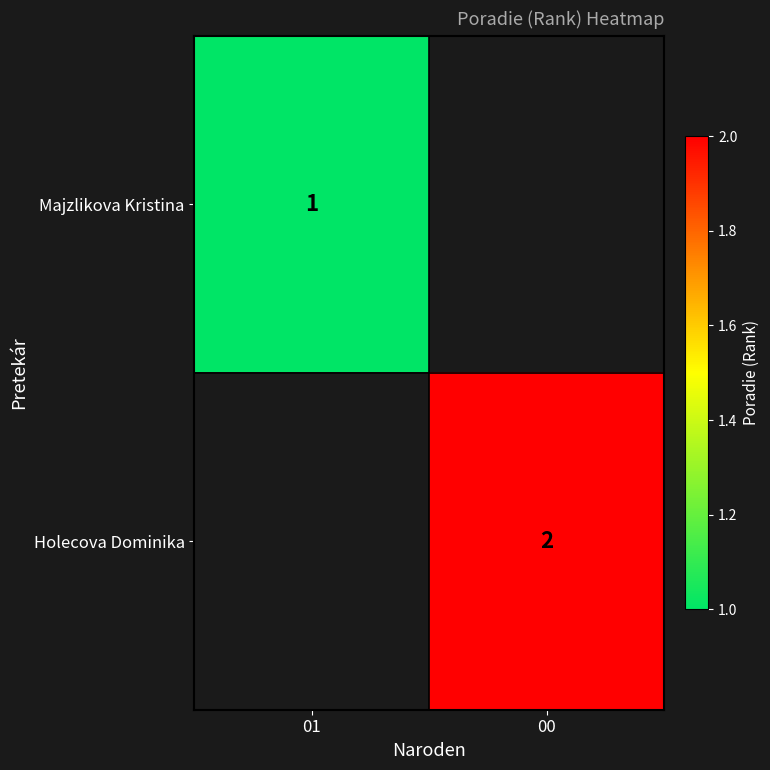

True or false: Holecova Dominika has a value of 1 at 00.

False